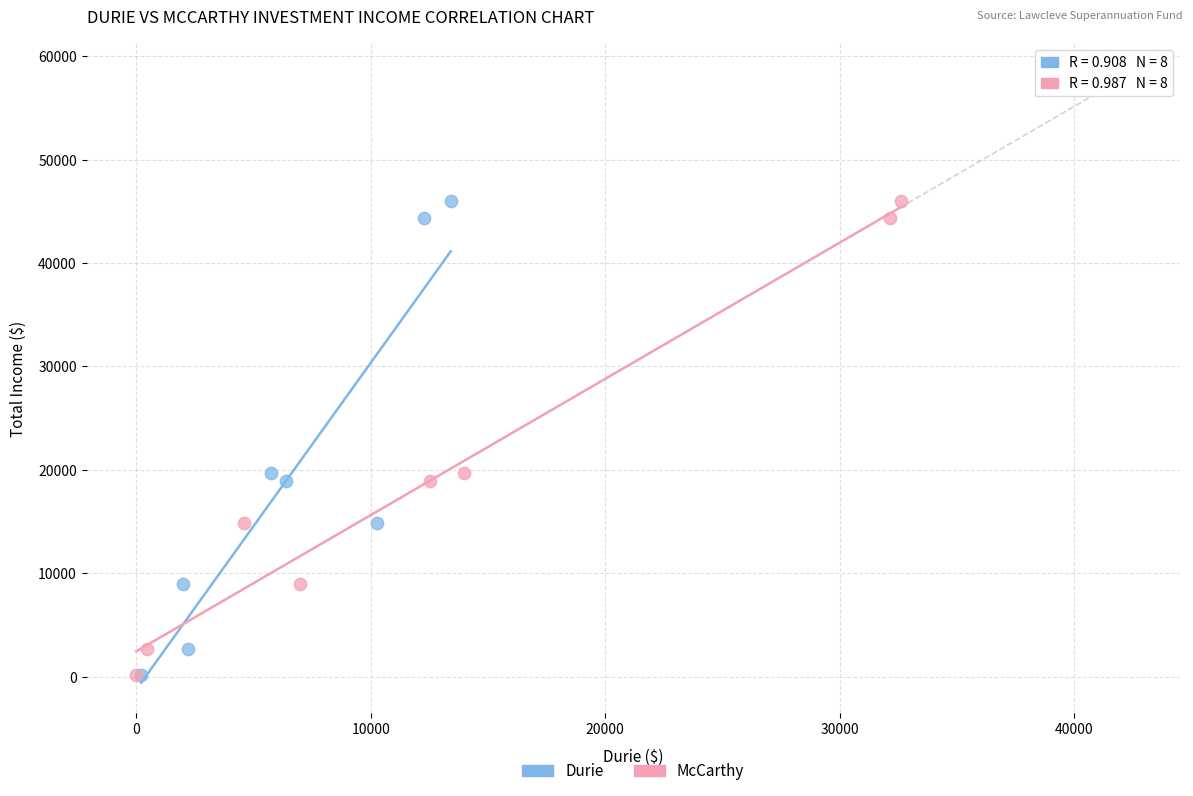

What are all the series names shown in the legend?

Durie, McCarthy